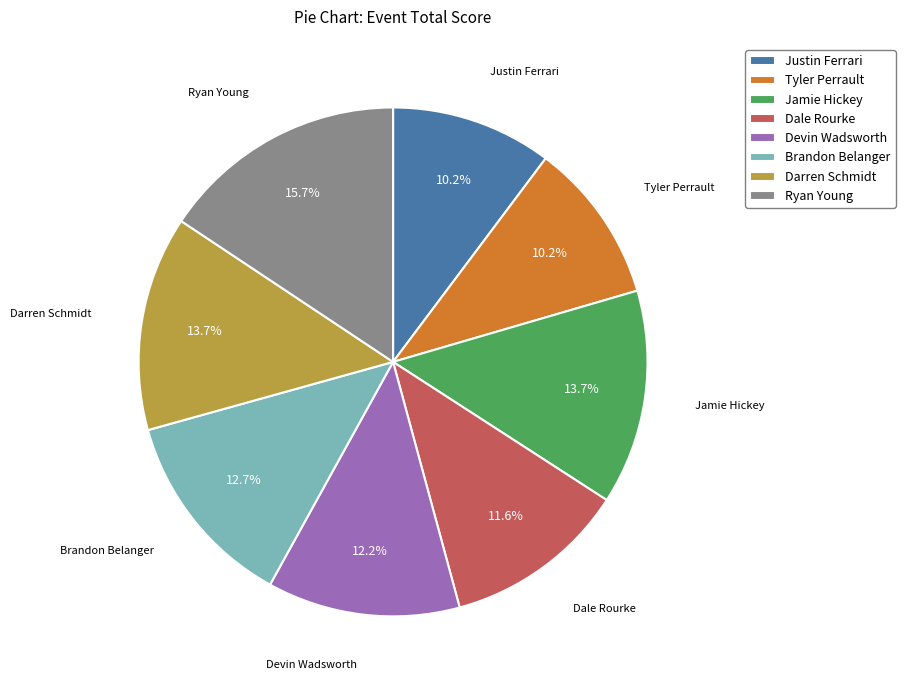

What percentage is the Brandon Belanger slice, to the nearest percent?

13%